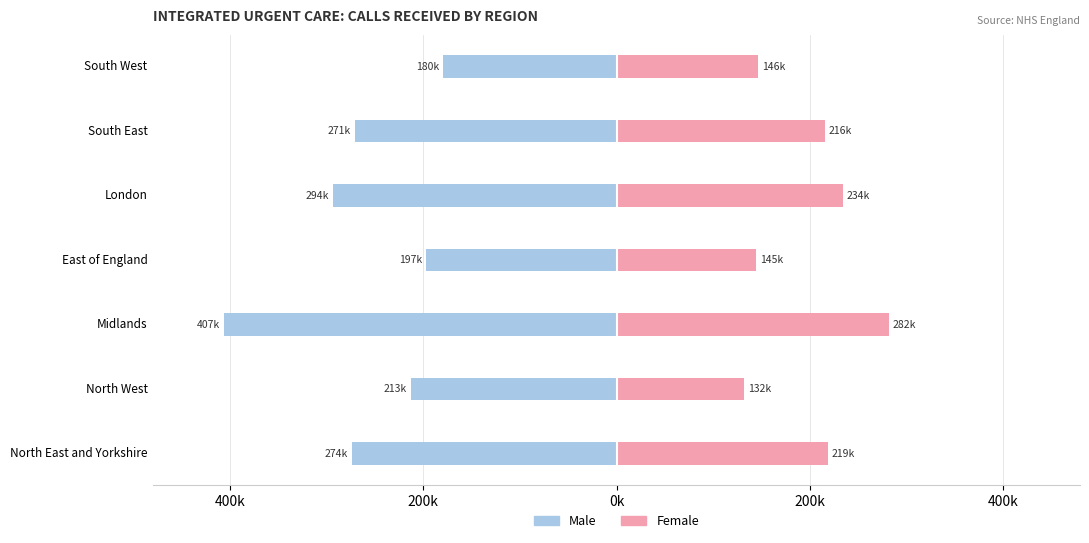

Are the bars grouped side by side (vs. stacked)?

Yes